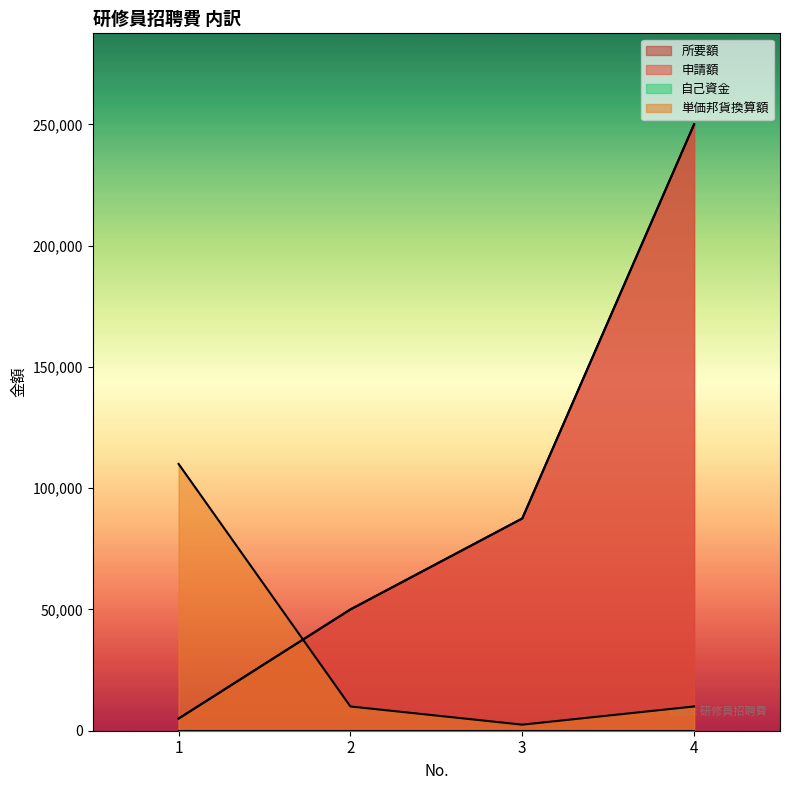

Reading right to left, extract all data points from this chart.

所要額: 250000	87500	50000	5000
申請額: 250000	87500	50000	5000
単価邦貨換算額: 10000	2500	10000	110000